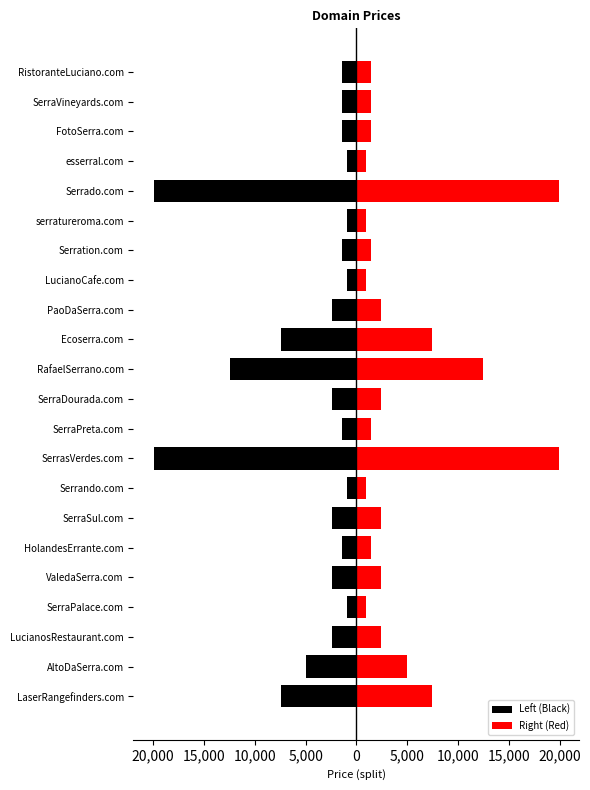

Between 5,000 and 19, which series saw the biggest shift?

Left (Black)